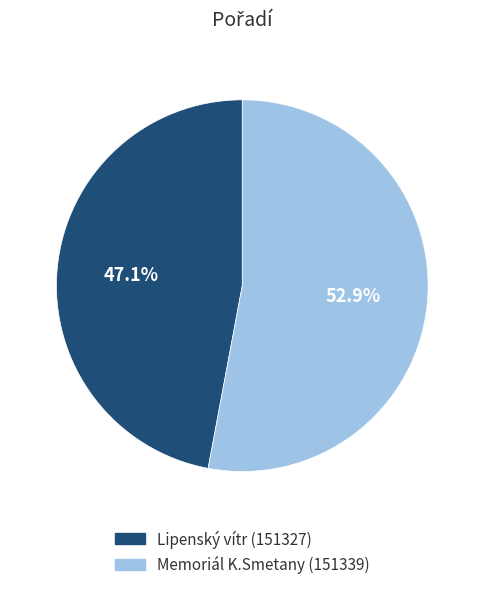

Rank the categories by value from lowest to highest.

Lipenský vítr (151327), Memoriál K.Smetany (151339)